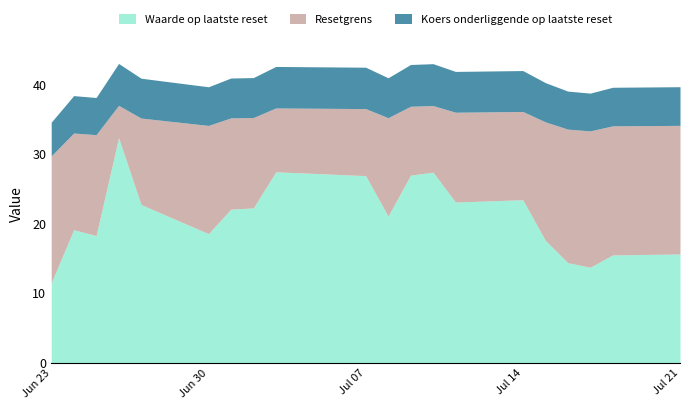

Which category has the highest value in the Koers onderliggende op laatste reset series?

2025-06-26